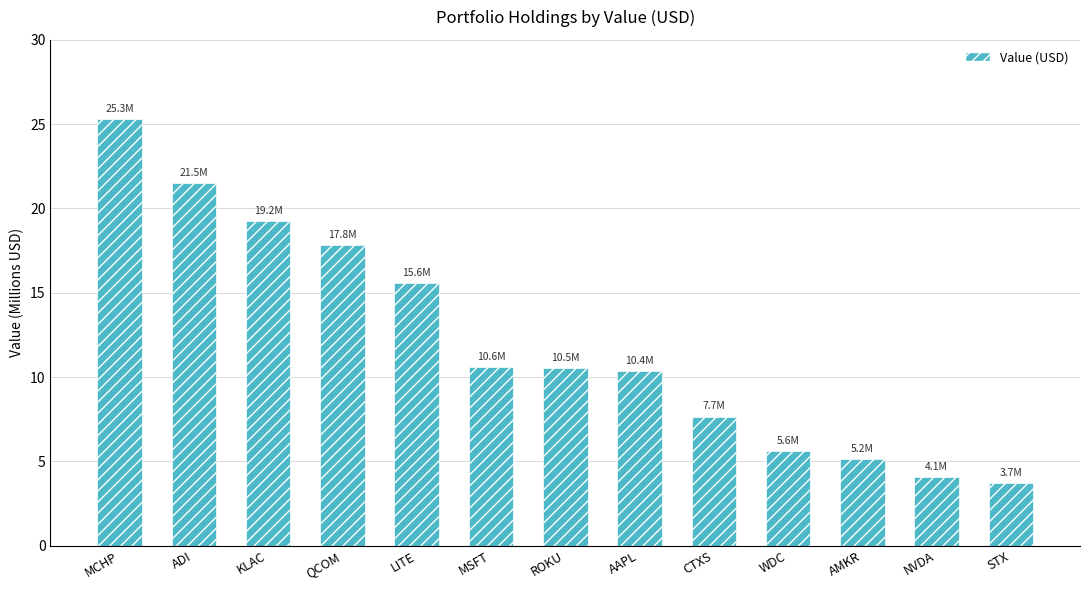

How many values are below 10?

5